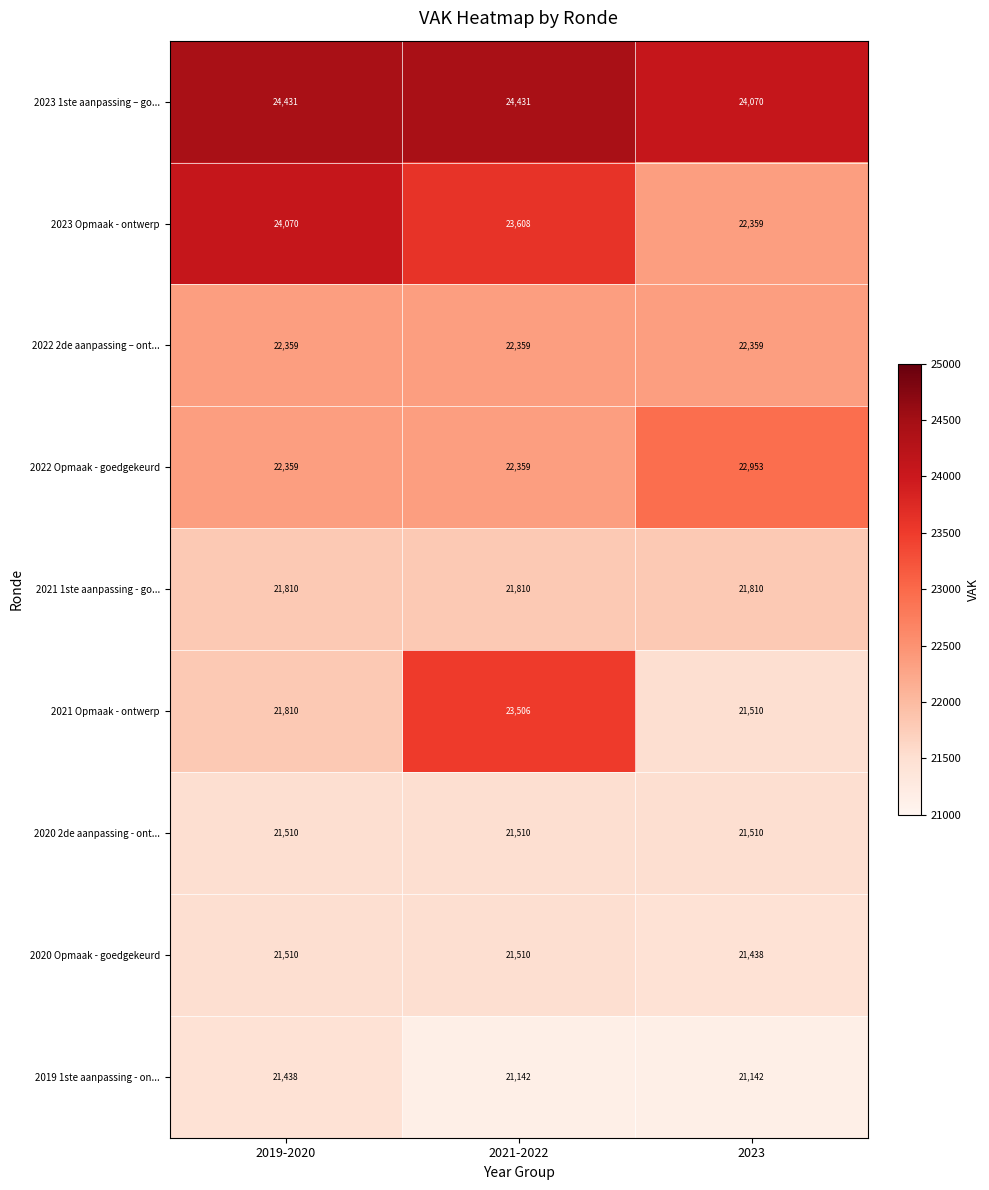

Reading right to left, what are all the values shown in this chart?

2023 1ste aanpassing – go...: 24070	24431	24431
2023 Opmaak - ontwerp: 22359	23608	24070
2022 2de aanpassing – ont...: 22359	22359	22359
2022 Opmaak - goedgekeurd: 22953	22359	22359
2021 1ste aanpassing - go...: 21810	21810	21810
2021 Opmaak - ontwerp: 21510	23506	21810
2020 2de aanpassing - ont...: 21510	21510	21510
2020 Opmaak - goedgekeurd: 21438	21510	21510
2019 1ste aanpassing - on...: 21142	21142	21438